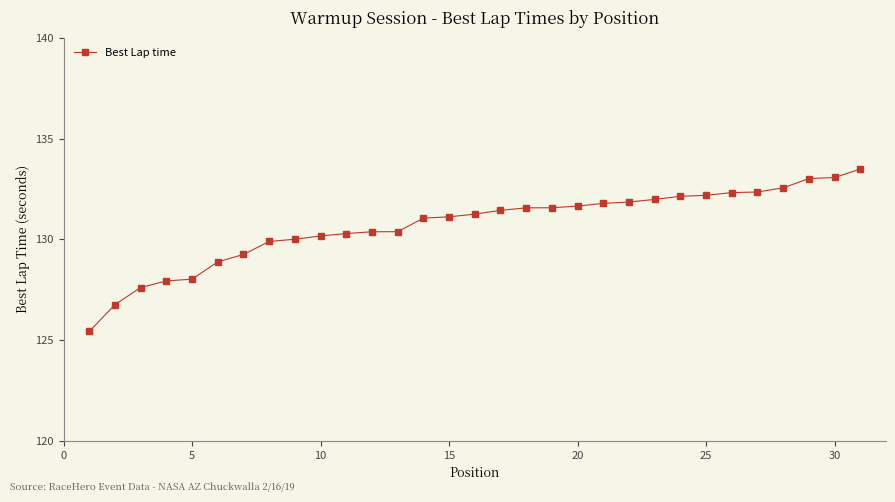

What is the smallest value displayed?

125.4